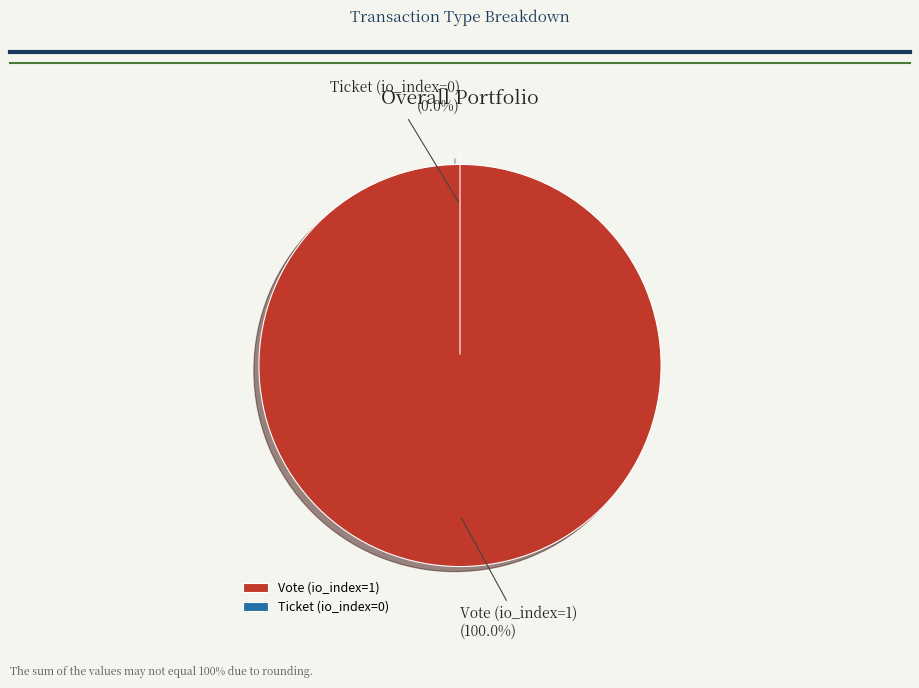

What is the change in value from Vote (io_index=1) to Ticket (io_index=0)?

-1